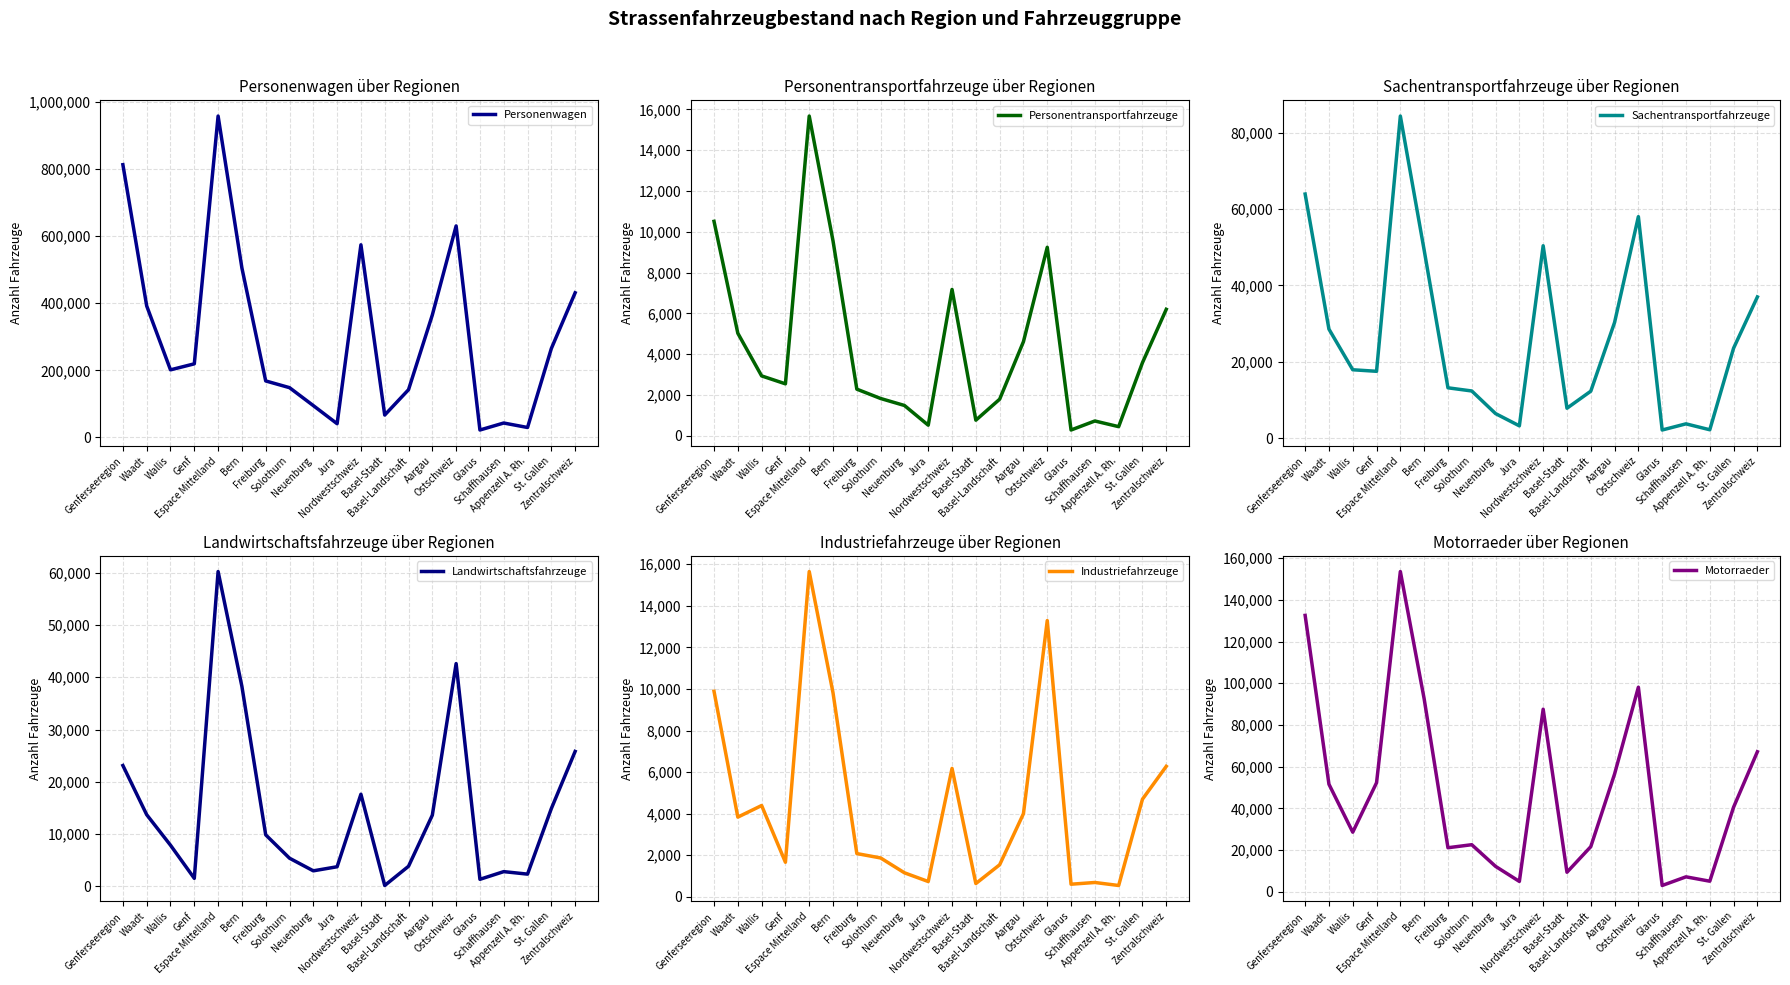

At which category does Personentransportfahrzeuge reach its first local valley?

Genf